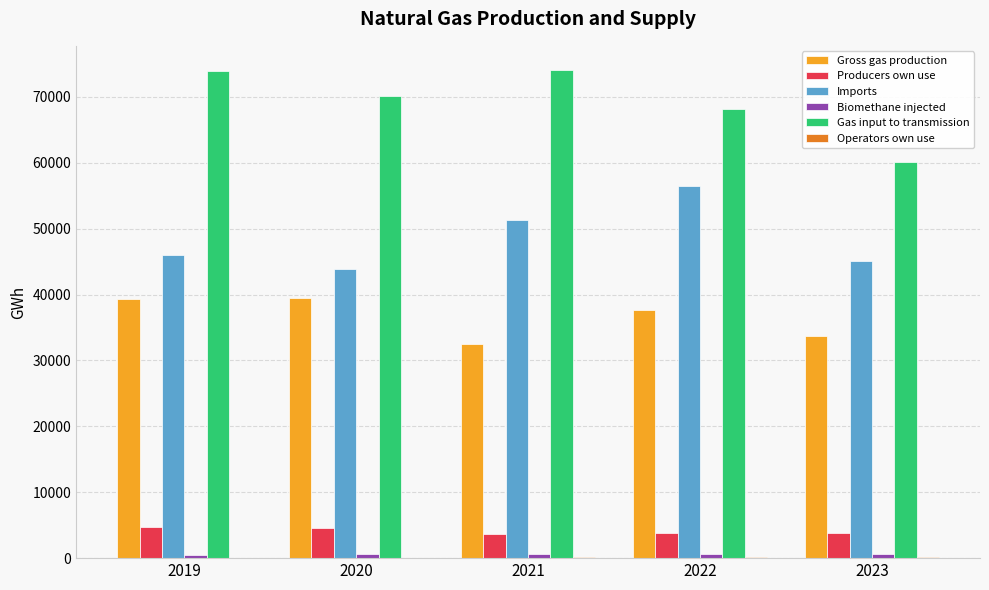

Which series has the largest range (max minus min)?

Gas input to transmission